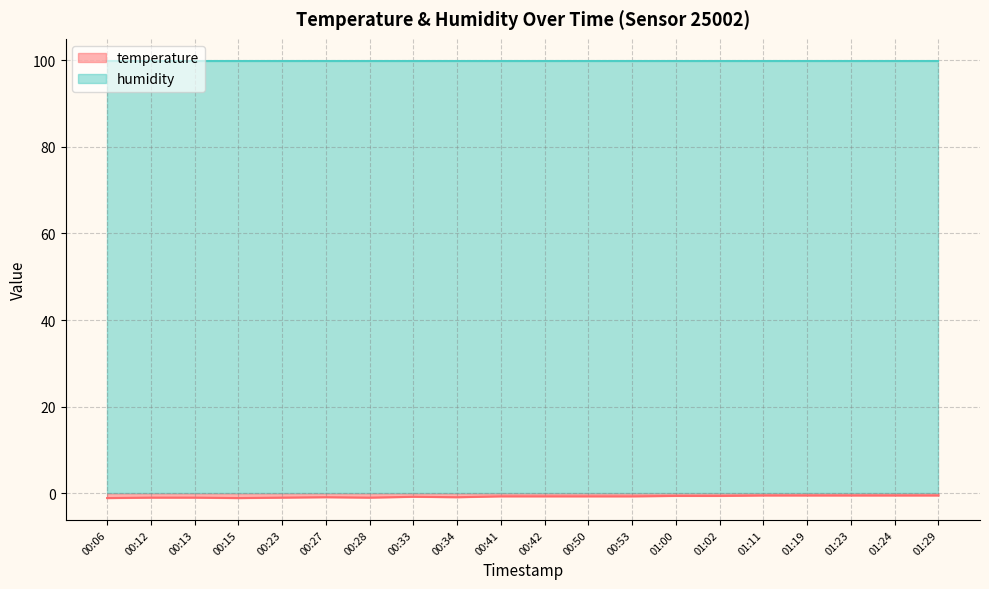

The chart shows a value of -0.3 at 00:12. True or false?

False